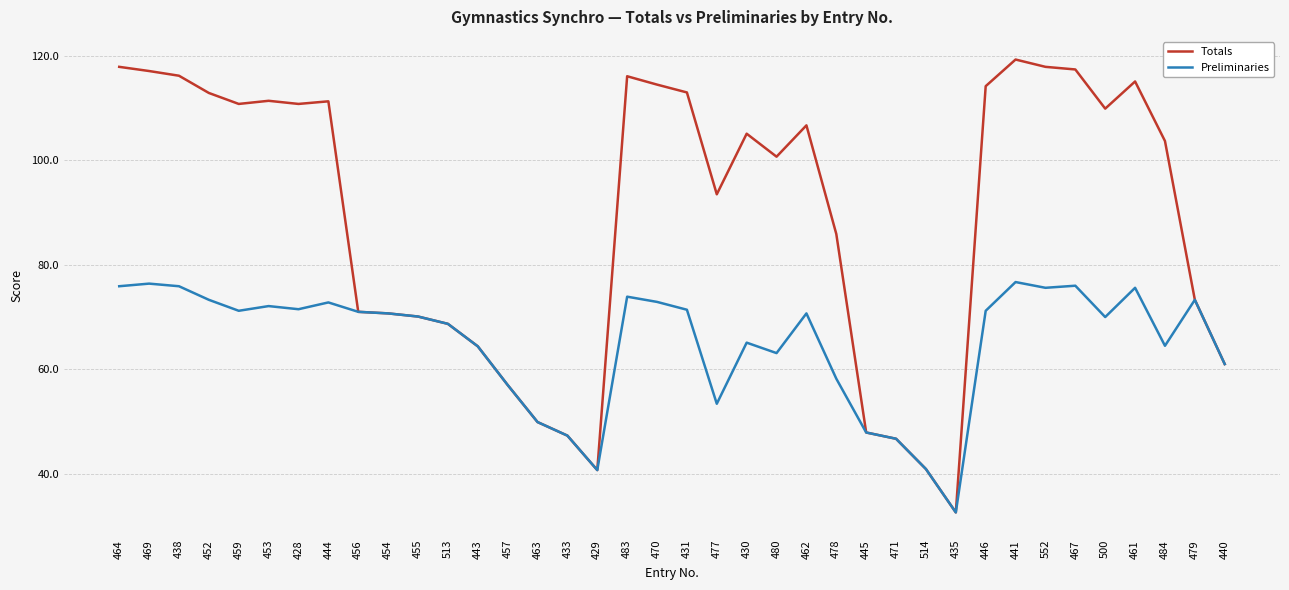

What value does the Preliminaries series have at 443?

64.4